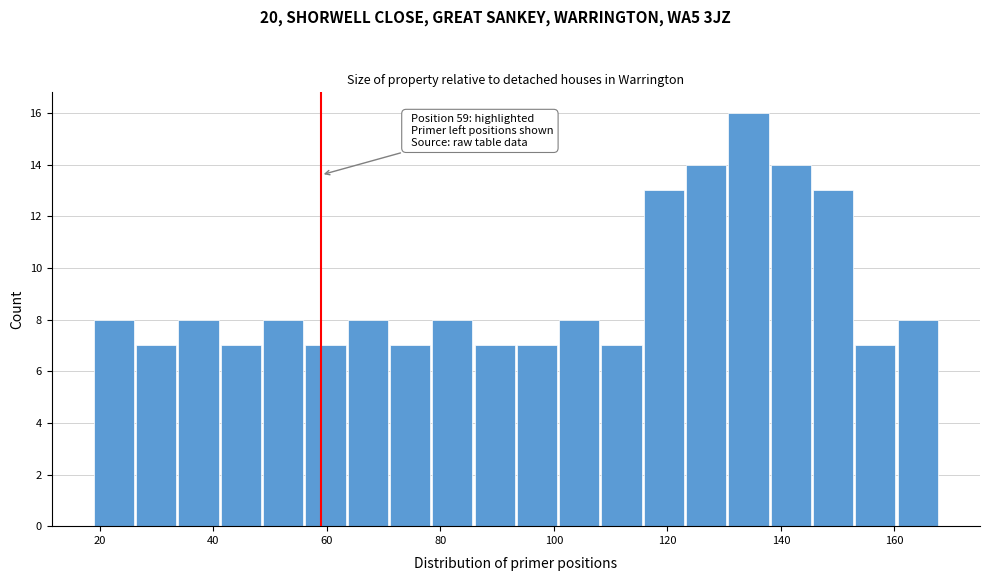

Read against the x-axis, roughly where is the centre of the tallest bar?

134